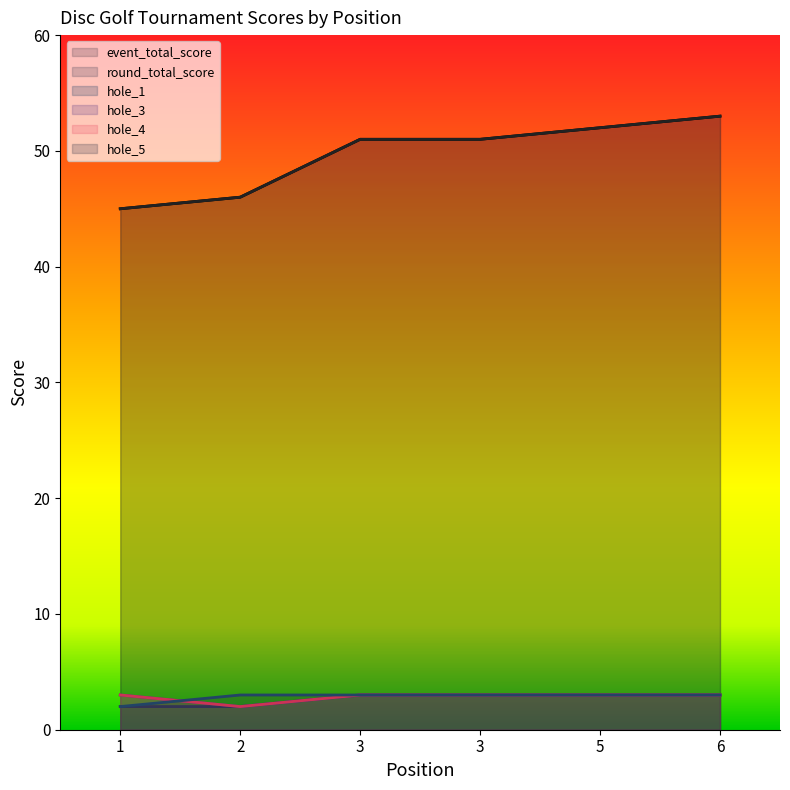

What is the difference between the maximum and second lowest values in the round_total_score series?

7